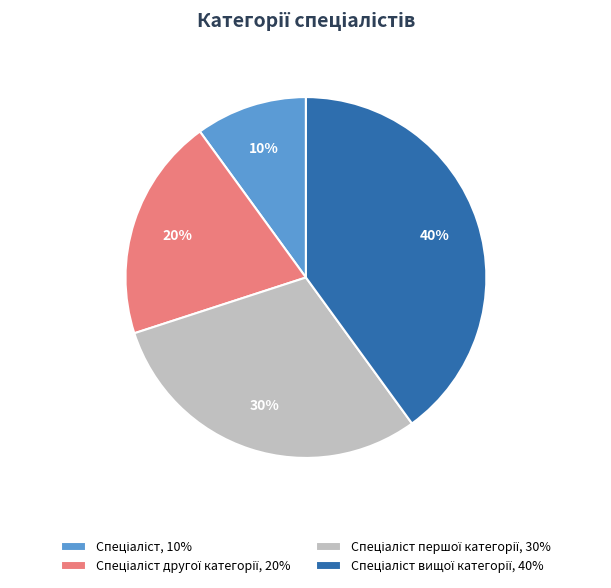

How many slices are in this pie chart?

4